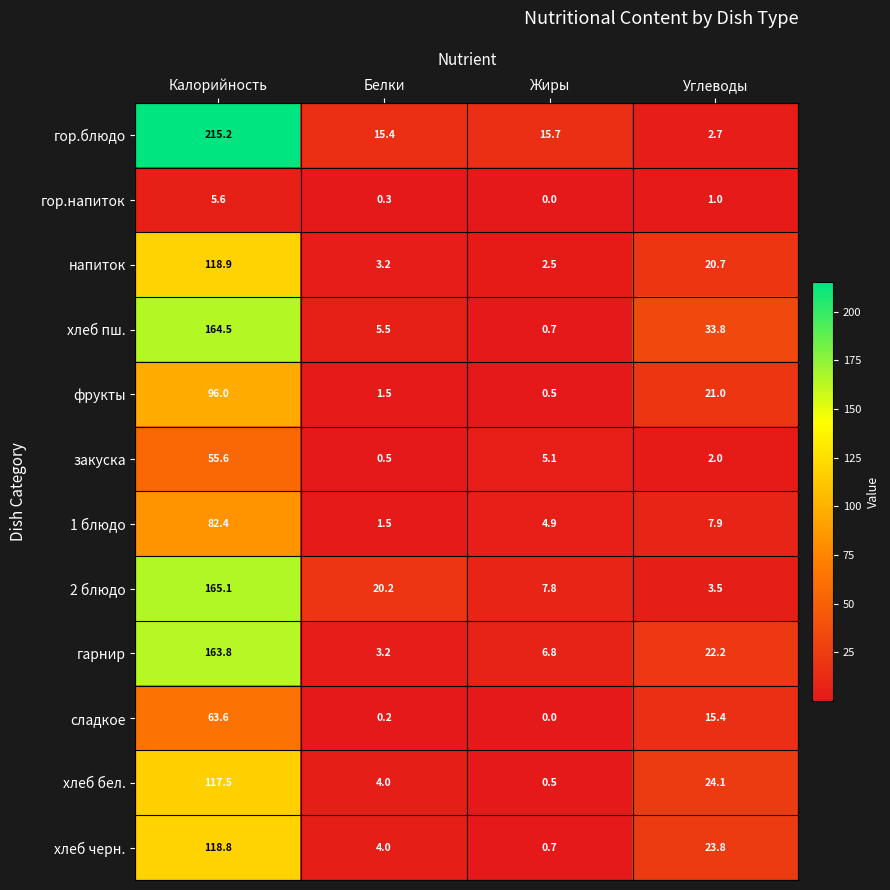

At Калорийность, list the series in order from largest to smallest.

гор.блюдо, 2 блюдо, хлеб пш., гарнир, напиток, хлеб черн., хлеб бел., фрукты, 1 блюдо, сладкое, закуска, гор.напиток